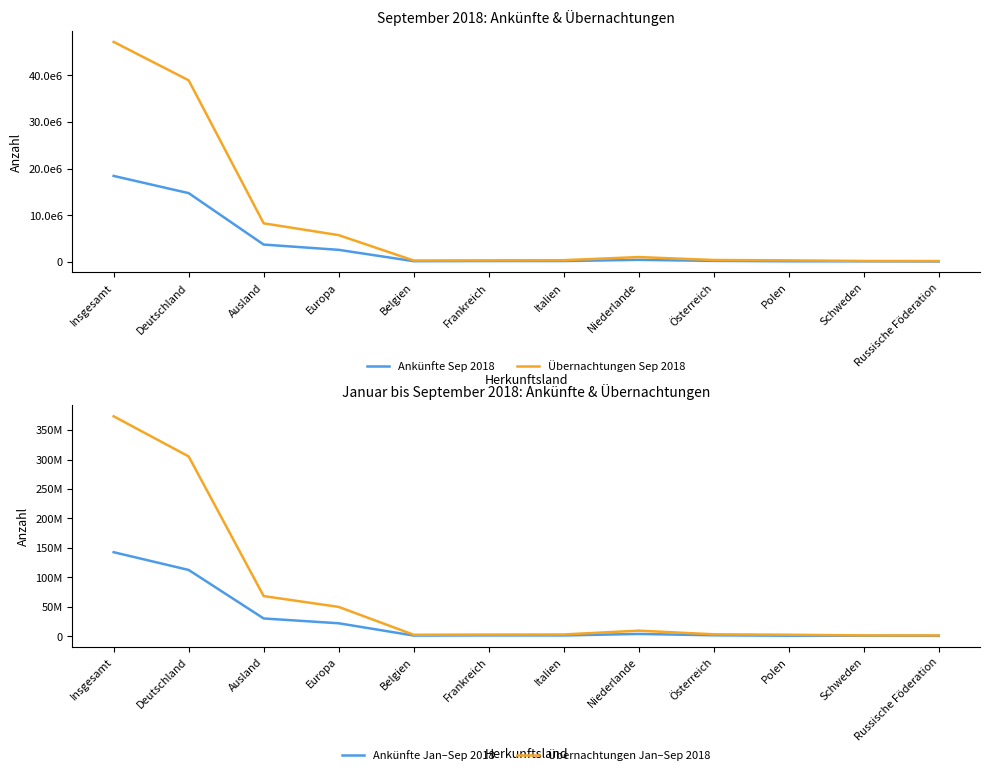

Reading right to left, what are all the values shown in this chart?

Ankünfte Sep 2018: 63728	95602	103434	185497	411087	156745	155856	124771	2562154	3692618	14739498	18432116
Übernachtungen Sep 2018: 150486	170506	299136	380386	1009572	339549	297220	265804	5718012	8255807	38963113	47218920
Ankünfte Jan–Sep 2018: 582966	772492	876468	1586345	3865808	1351642	1408416	1126701	21988806	30144712	112519201	142663913
Übernachtungen Jan–Sep 2018: 1394642	1371861	2502445	3249150	9457582	2992336	2808768	2479956	49779606	68147668	305290989	373438657